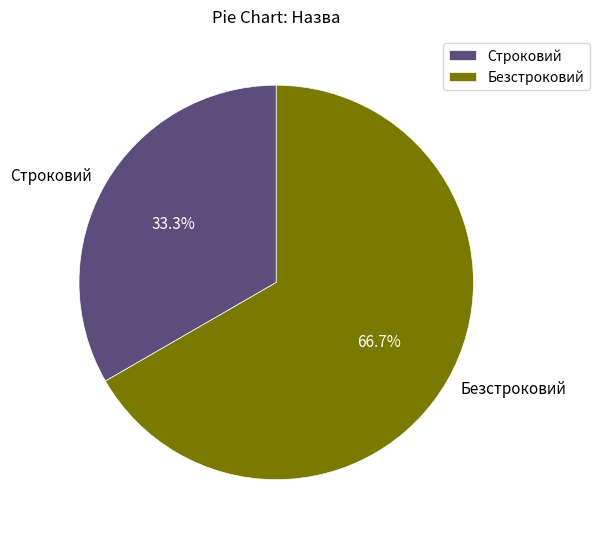

Which category has the smallest portion of the pie?

Строковий